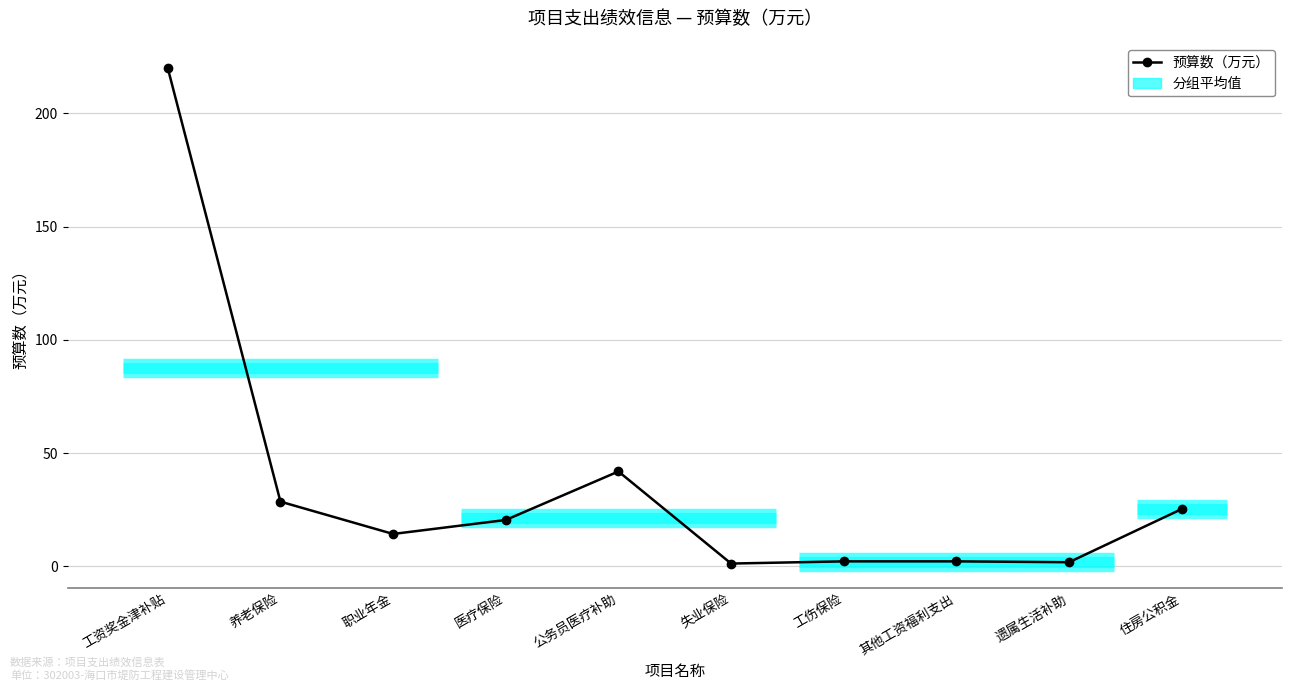

What is the sum of all values?

357.7